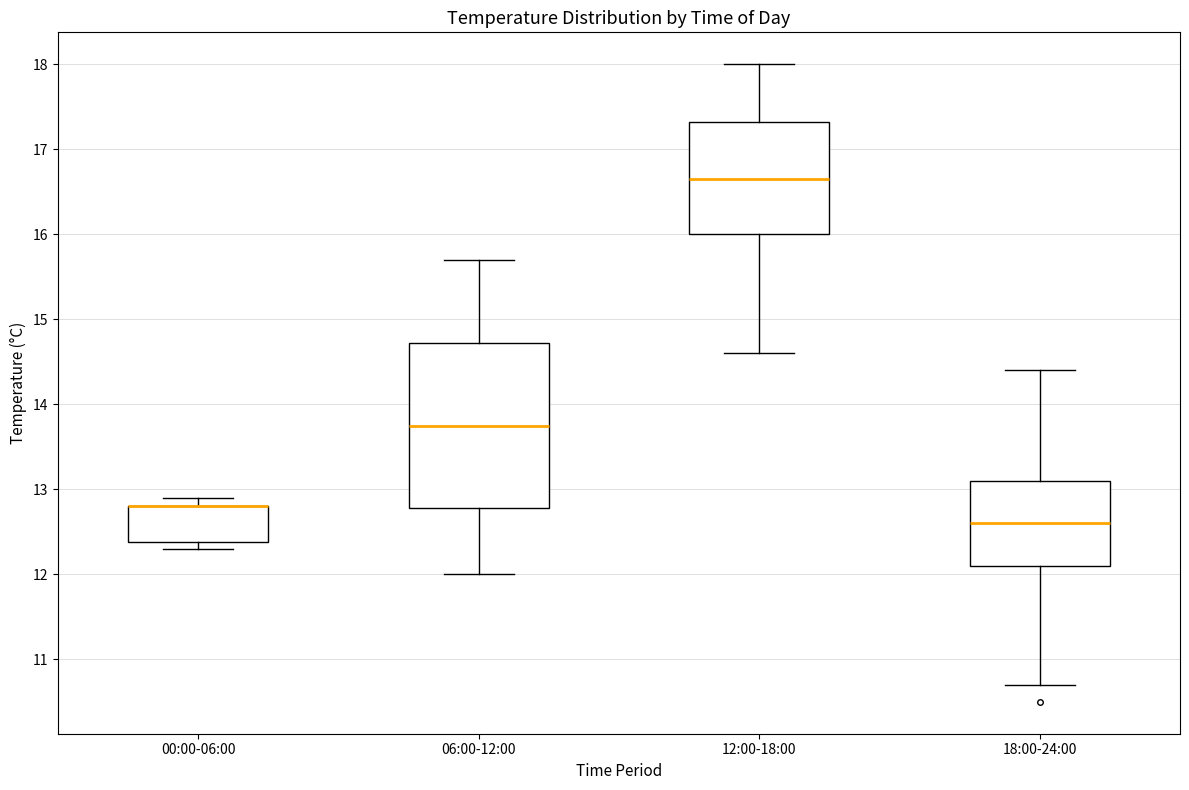

Reading left to right, read every box against the y-axis: the position of its median line, the range the box covers, and the ends of its whiskers. The values are not printed on the chart, so give them approximately, as read against the axis.

00:00-06:00: median 12.8 (drawn on the box's upper edge), box 12.4 to 12.8, whiskers 12.3 to 12.9
06:00-12:00: median 13.8, box 12.8 to 14.7, whiskers 12.0 to 15.7
12:00-18:00: median 16.7, box 16.0 to 17.3, whiskers 14.6 to 18.0
18:00-24:00: median 12.6, box 12.1 to 13.1, whiskers 10.7 to 14.4